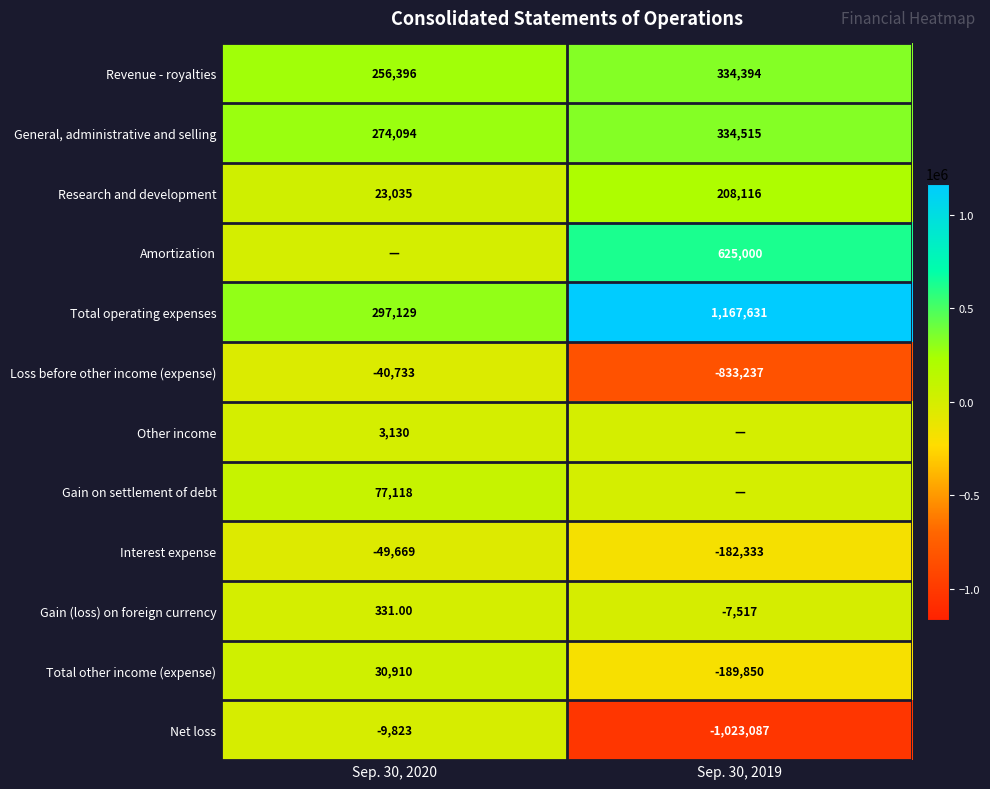

Is the value of Total other income (expense) at Sep. 30, 2019 greater than the value of Revenue - royalties at Sep. 30, 2019?

No